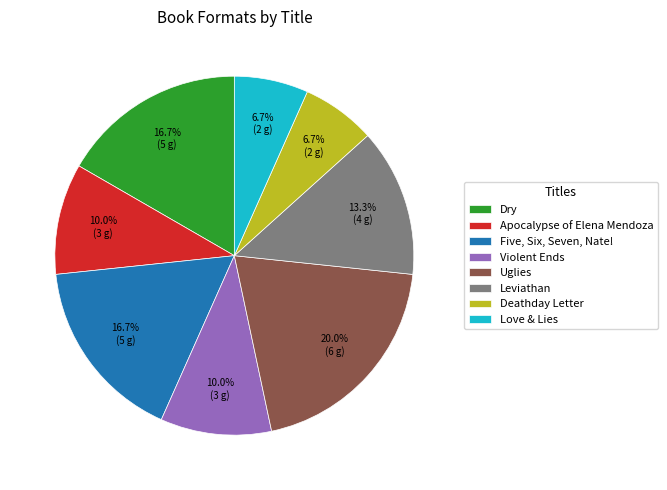

Which category has the biggest portion of the pie?

Uglies